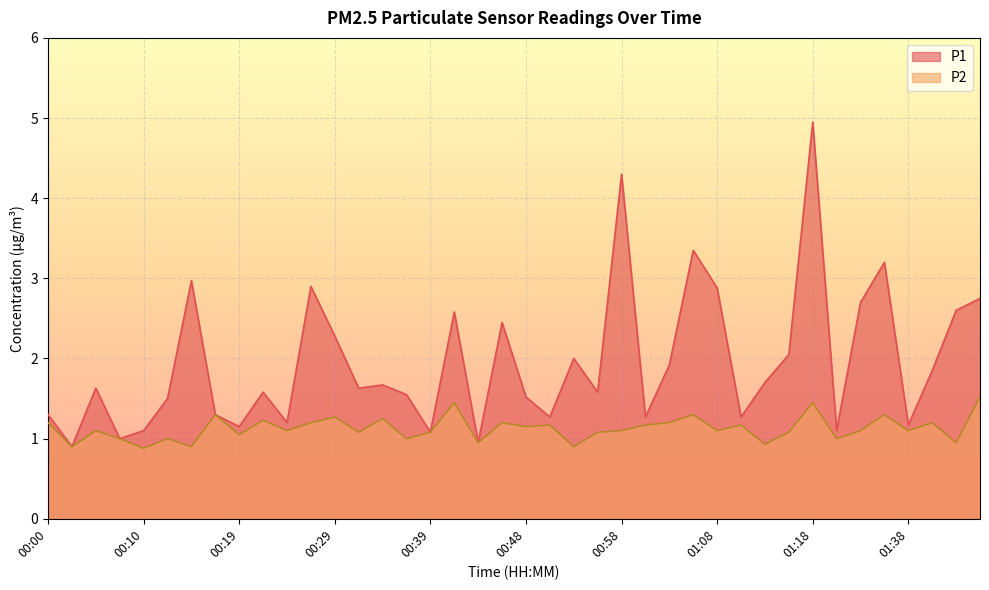

How many lines are shown in the chart?

2